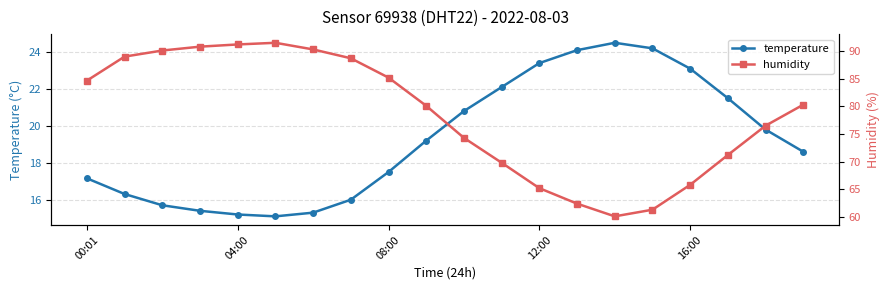

True or false: temperature has a value of 29.8 at 00:01.

False